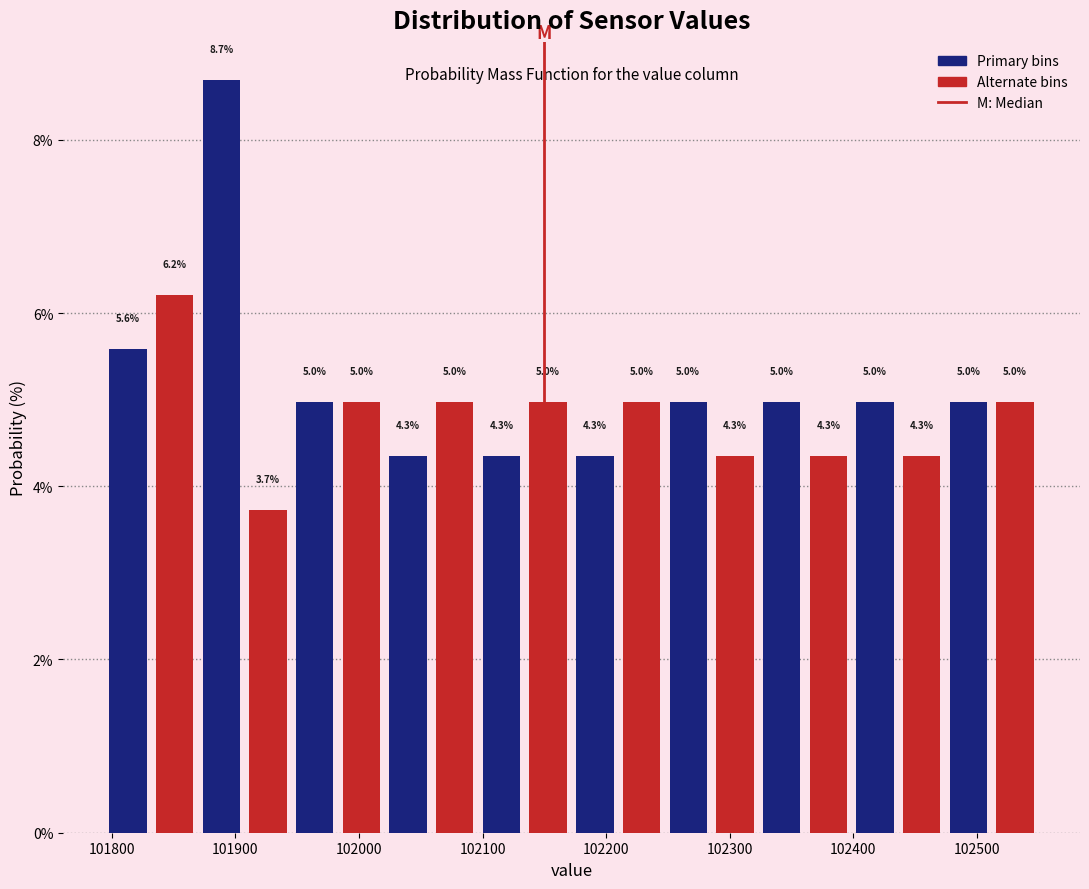

Around what value on the x-axis is the tallest bar? Give the approximate position of its centre, as read against the axis.

101890